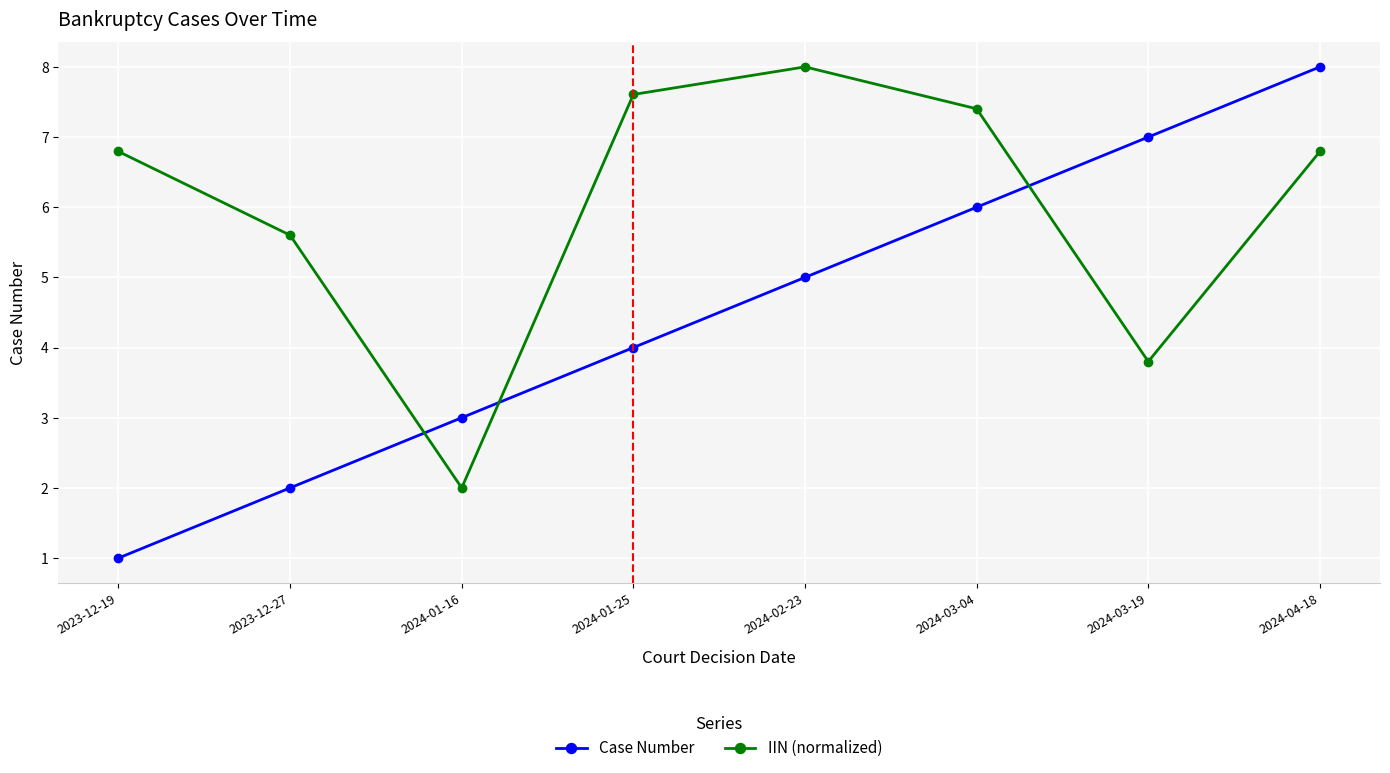

Between which two adjacent categories do IIN (normalized) and Case Number first intersect?

2023-12-27 and 2024-01-16